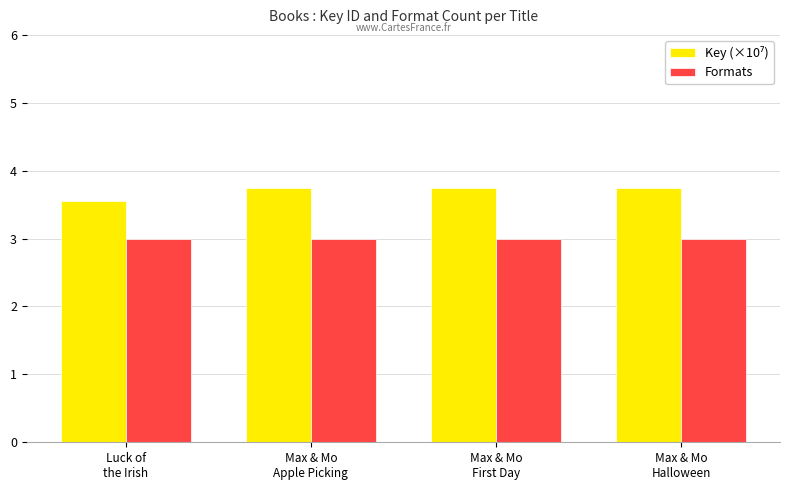

What is the total value across all series at Max & Mo
First Day?

6.7